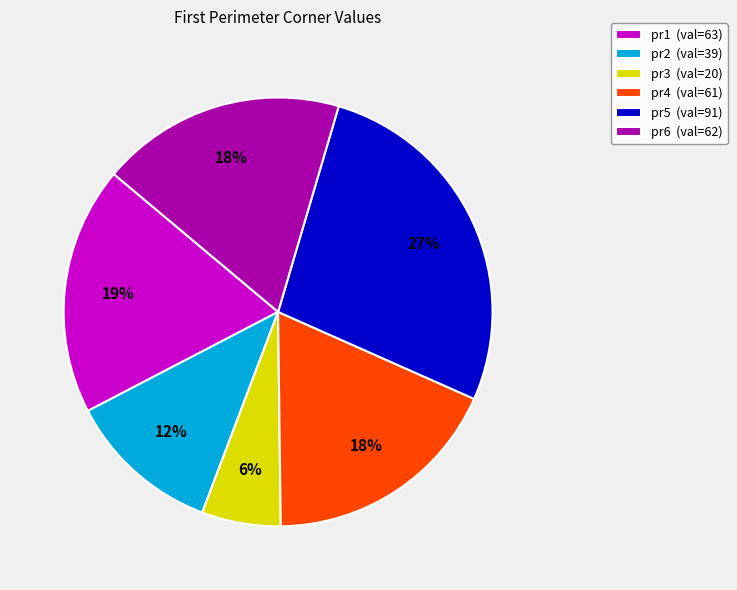

Is it true that pr5 is 16% of the pie?

False